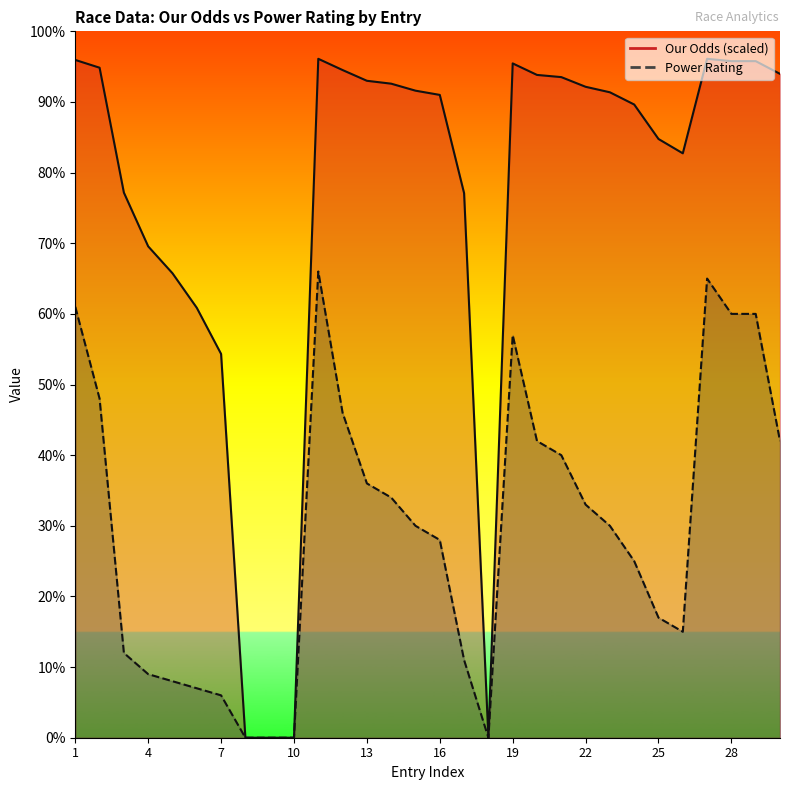

Rank the series by their maximum value, from highest to lowest.

Our Odds, Power Rating